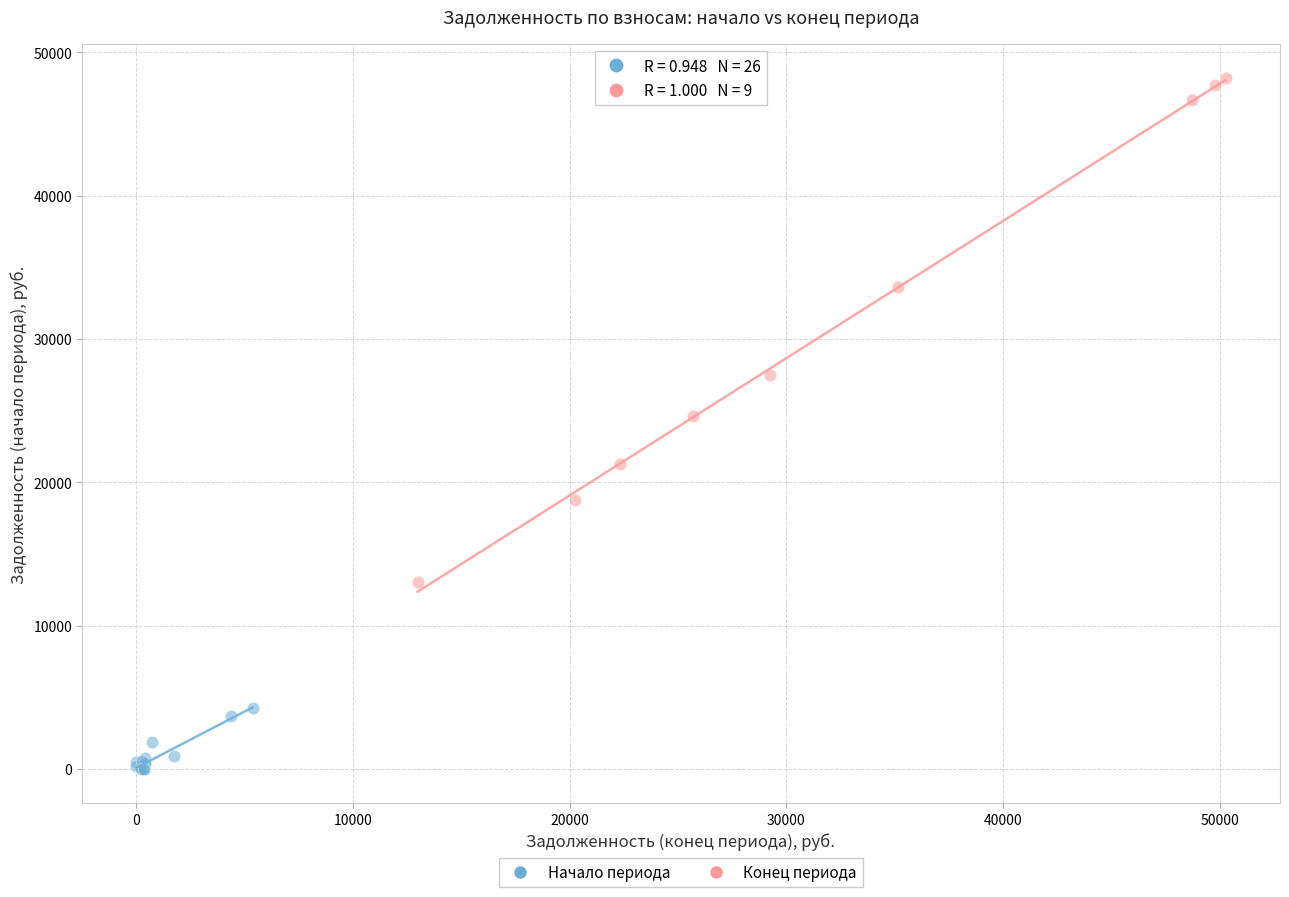

Which series reaches the minimum Y coordinate?

Начало периода